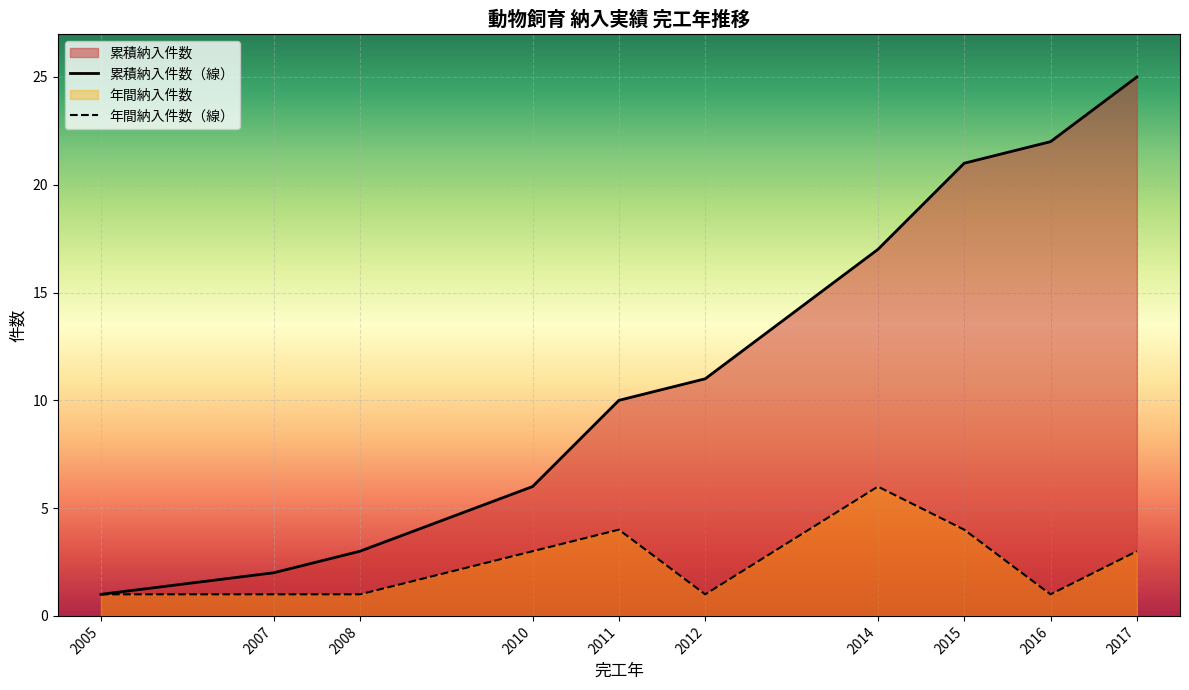

Reading left to right, transcribe all the data shown in this chart.

累積納入件数（線）: 1	2	3	6	10	11	17	21	22	25
年間納入件数（線）: 1	1	1	3	4	1	6	4	1	3